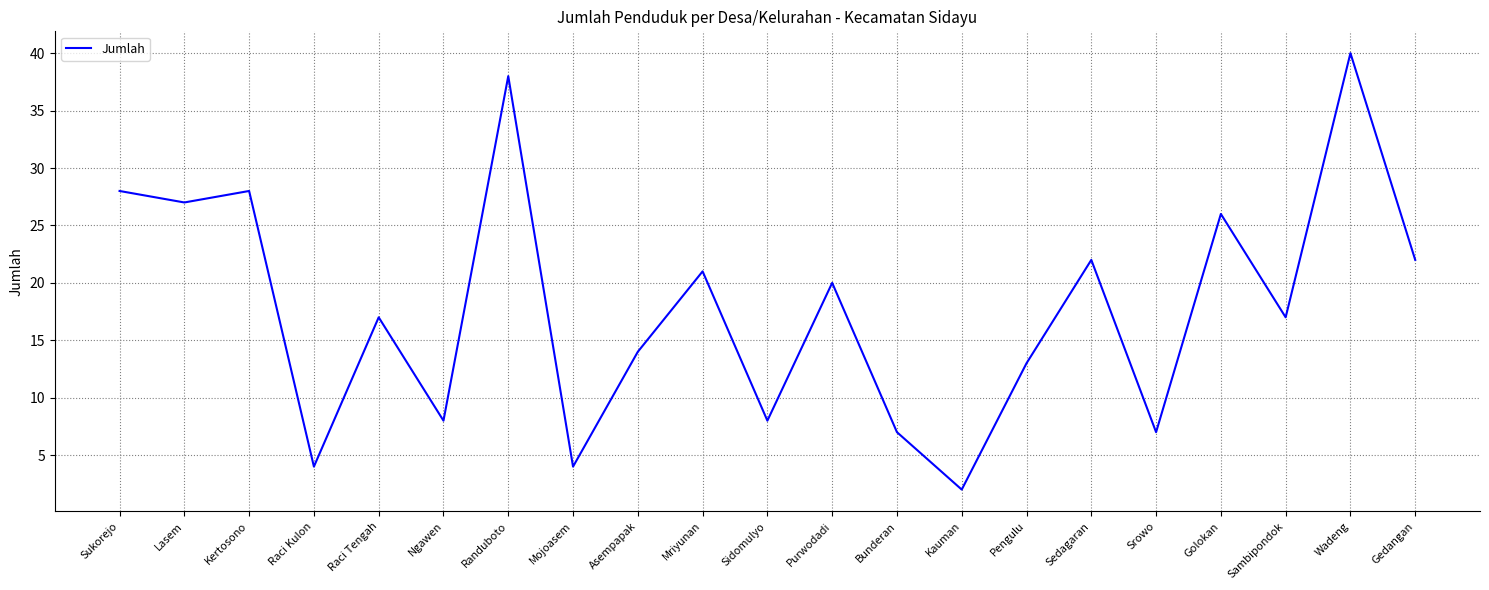

What is the difference between the maximum and minimum values?

38